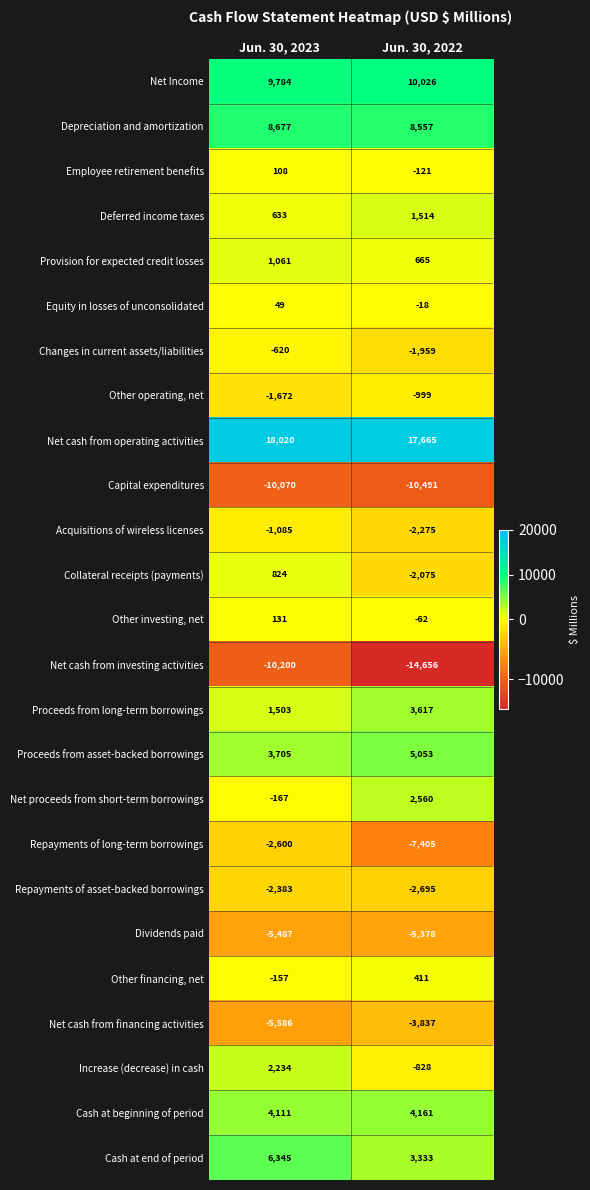

Which series has the largest total across all categories?

Net cash from operating activities